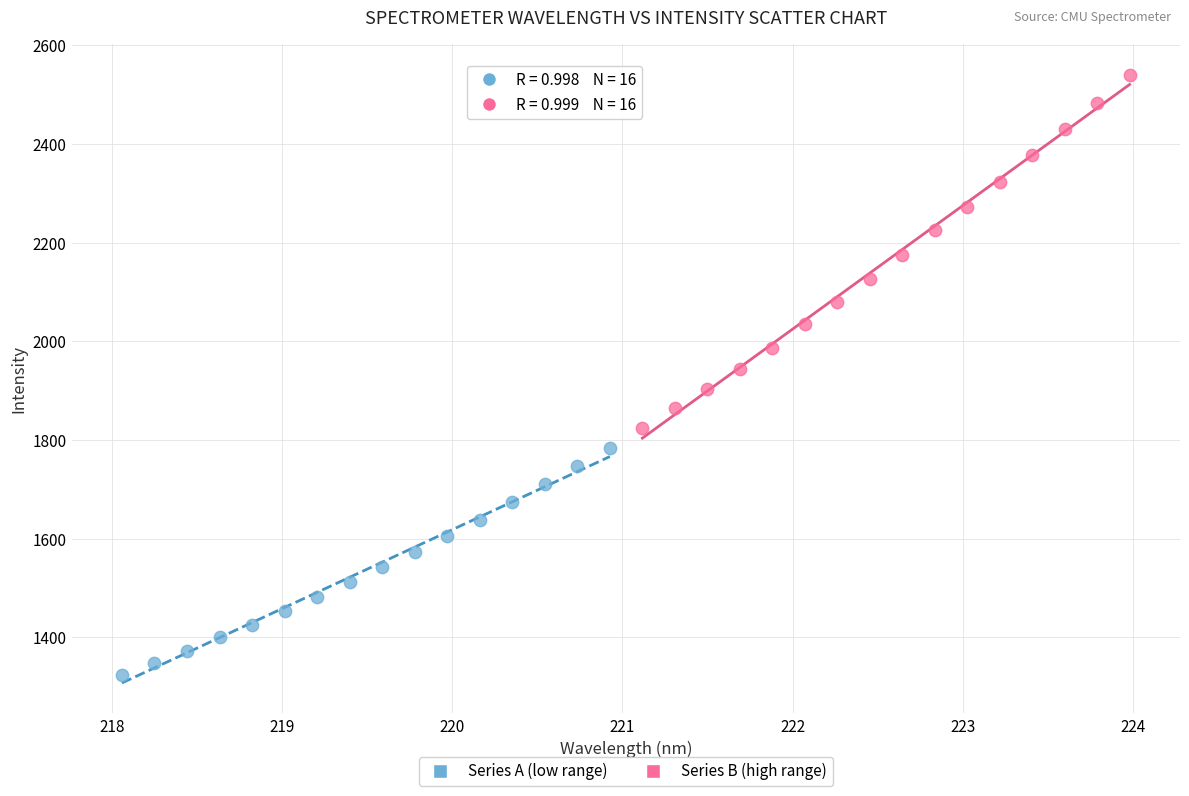

Which series contains the highest Y value?

Series B (high range)